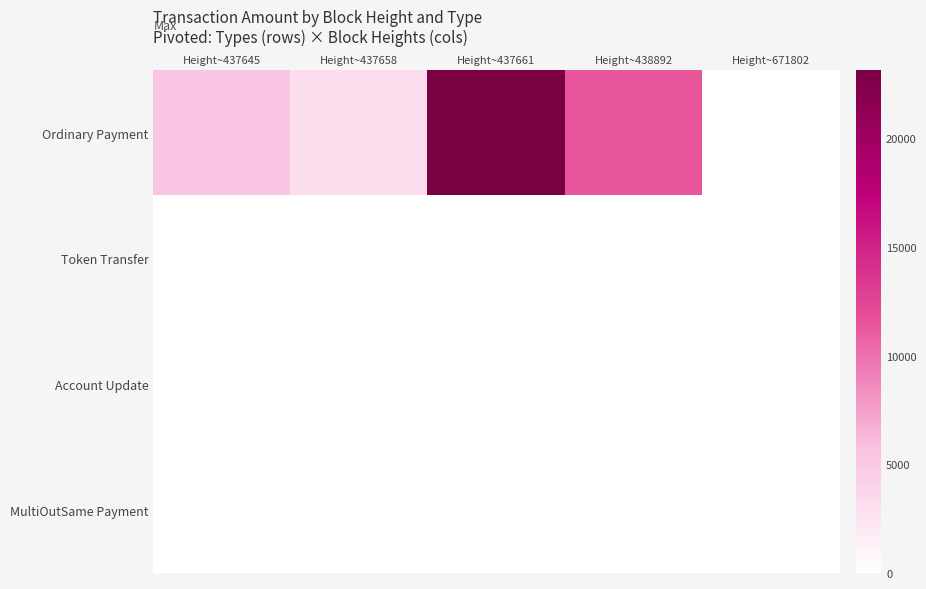

Which series has the largest range (max minus min)?

Ordinary Payment